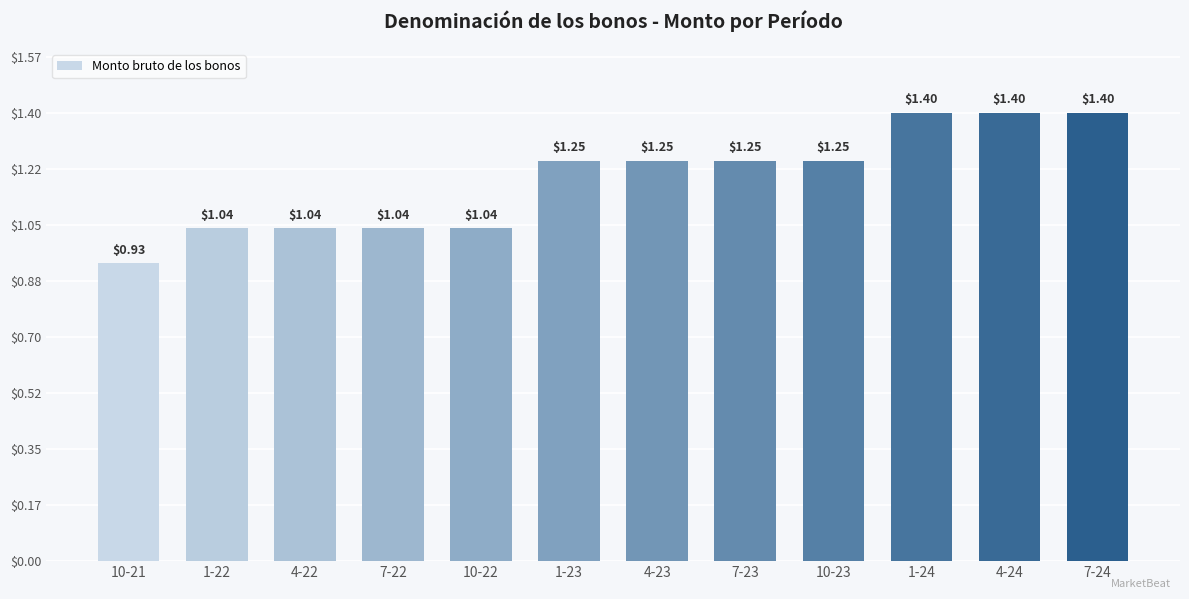

How many values are below 1?

1